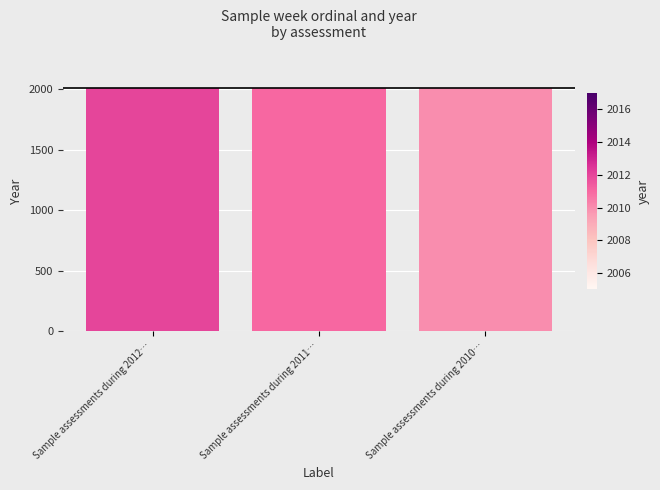

What is the label of the 2nd bar from the right?

Sample assessments during 2011…